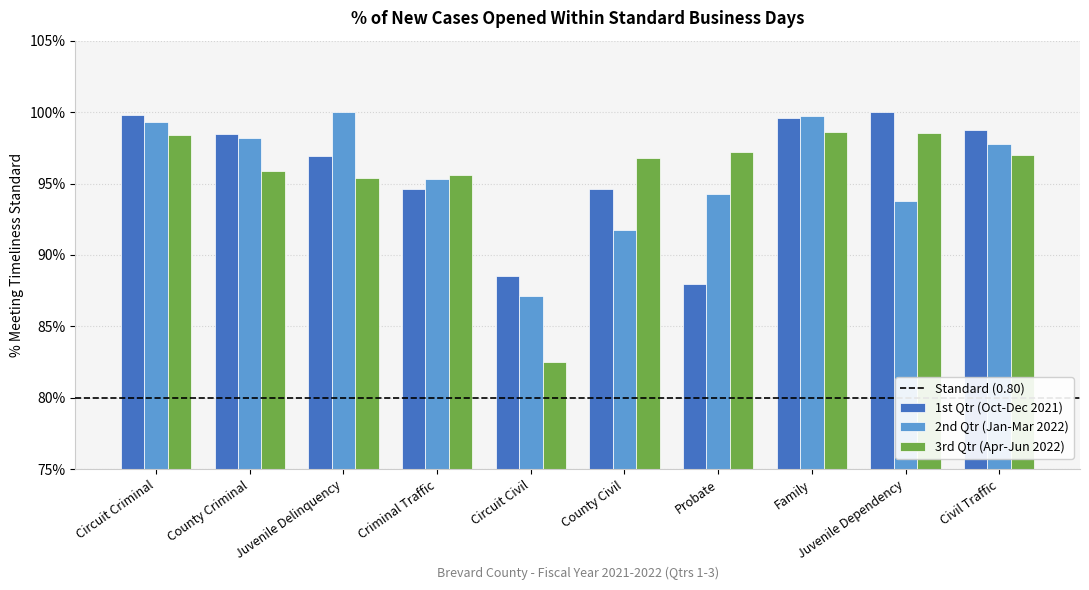

At which category is the sum across all series the highest?

Family